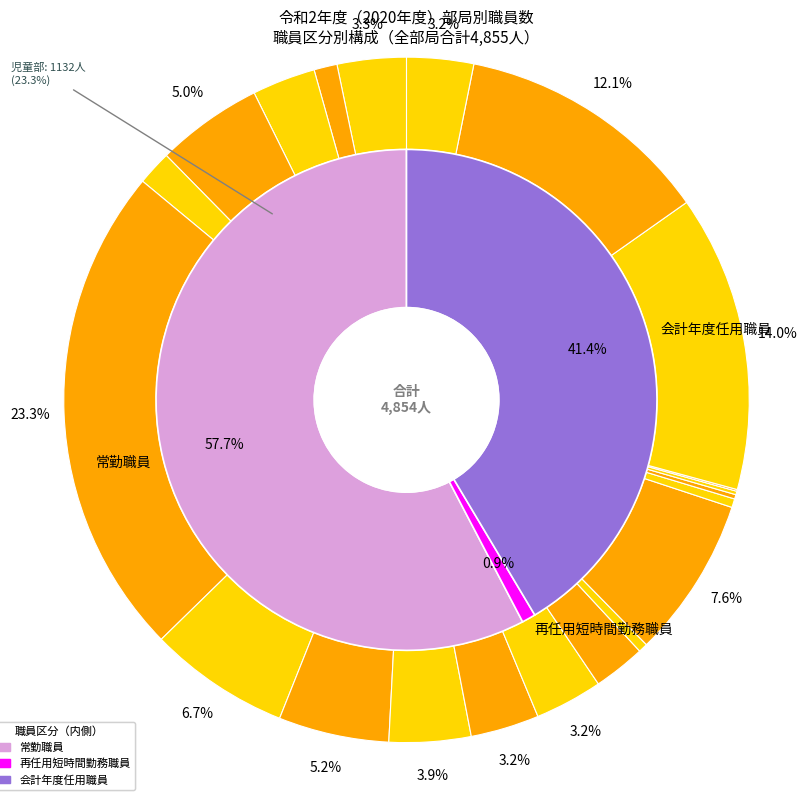

Do 選挙管理委員会事務局 and 市民部 together represent more than half of the pie?

No